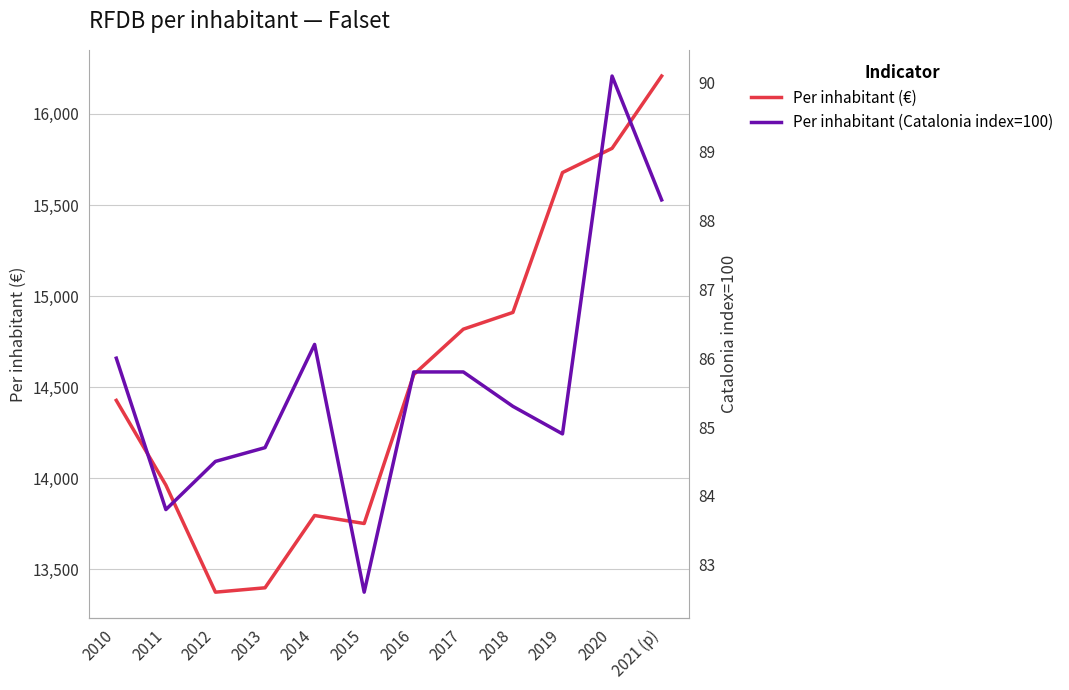

How many lines are shown in the chart?

2